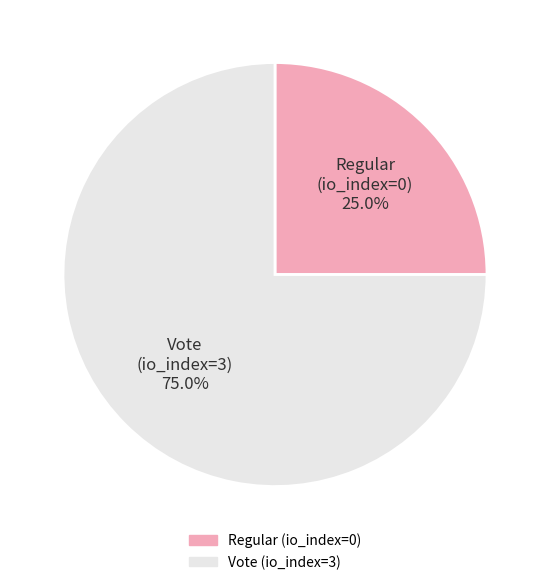

To the nearest percent, what is the difference between the largest and smallest slice percentages?

50%